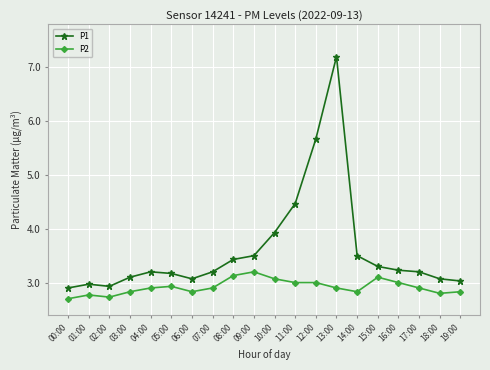

Rank the series at 15:00 from lowest to highest value.

P2, P1